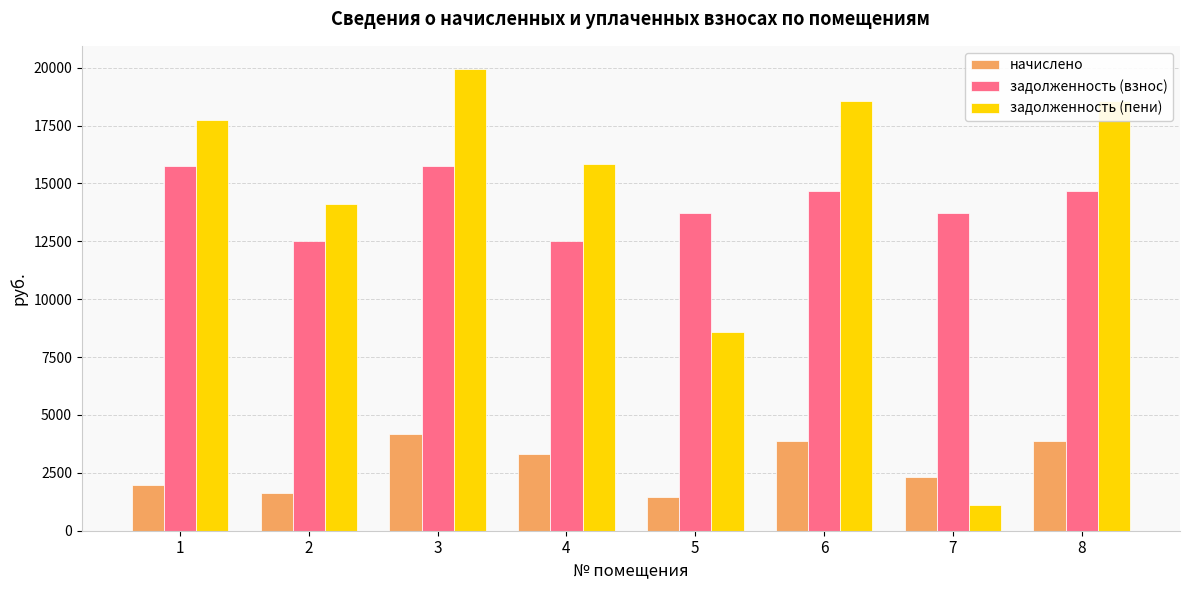

Reading left to right, extract all data points from this chart.

начислено: 1968.7	1624.4	4177.7	3313.6	1456.9	3885.1	2334.0	3885.1
задолженность (взнос): 15767.5	12506.2	15767.5	12506.2	13713.1	14663.3	13713.1	14663.3
задолженность (пени): 17736.2	14130.6	19945.2	15819.7	8600.7	18548.4	1120.4	18548.4